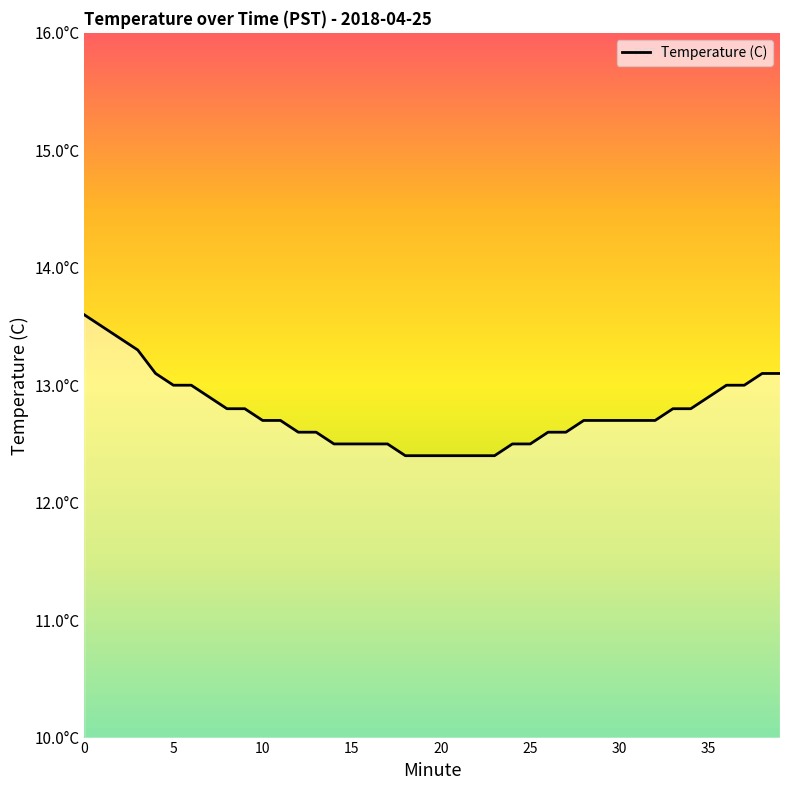

Reading right to left, what are all the values shown in this chart?

13.1	13.1	13.0	13.0	12.9	12.8	12.8	12.7	12.7	12.7	12.7	12.7	12.6	12.6	12.5	12.5	12.4	12.4	12.4	12.4	12.4	12.4	12.5	12.5	12.5	12.5	12.6	12.6	12.7	12.7	12.8	12.8	12.9	13.0	13.0	13.1	13.3	13.4	13.5	13.6